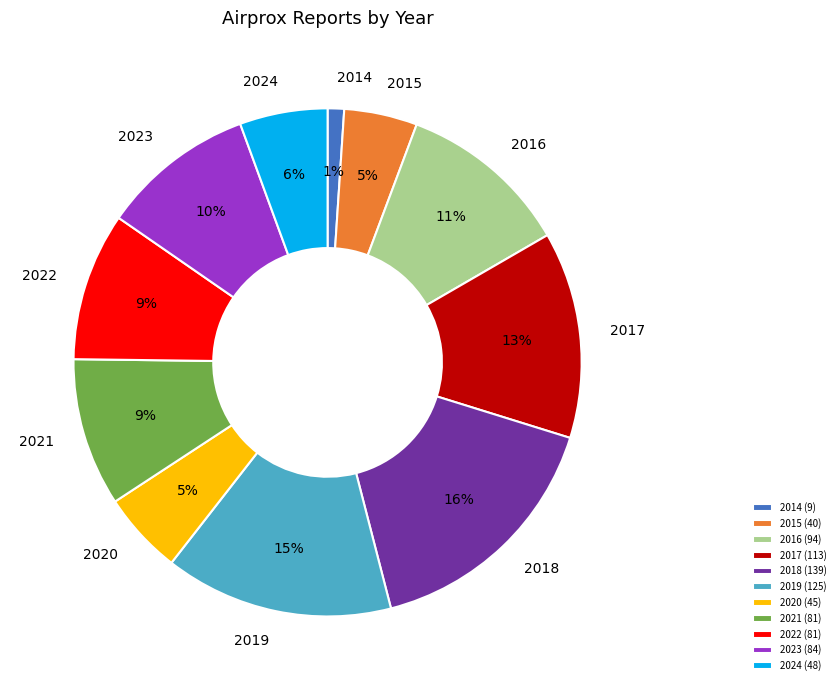

To the nearest percent, what percentage of the pie is 2020?

5%